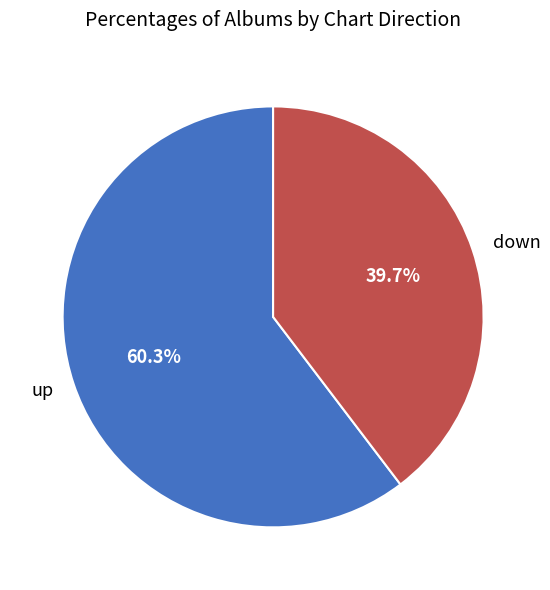

What portion of the pie excludes up?

39.7%